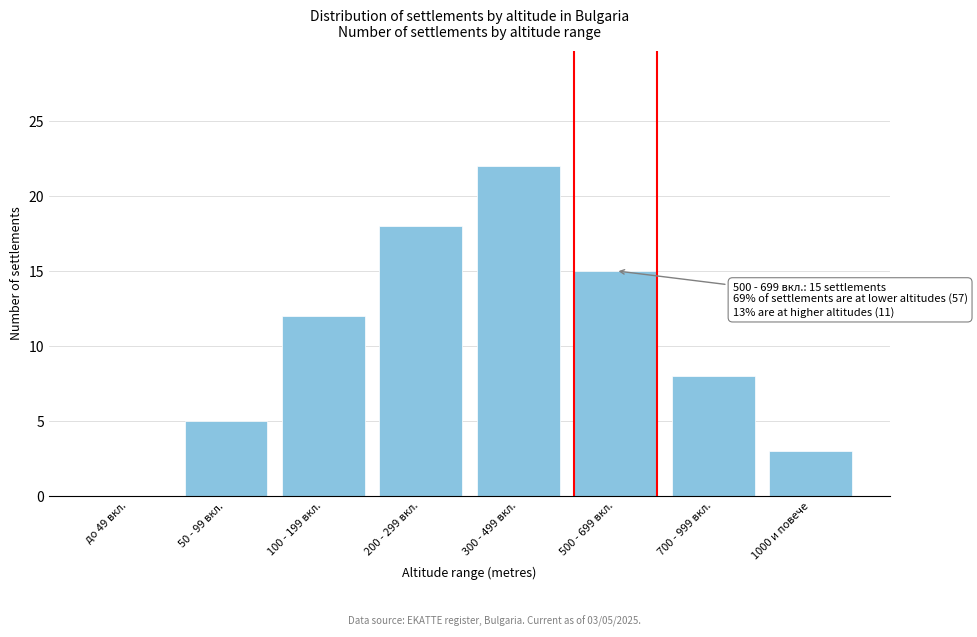

Reading left to right, list all the values displayed in this chart.

до 49 вкл.=0	50 - 99 вкл.=5	100 - 199 вкл.=12	200 - 299 вкл.=18	300 - 499 вкл.=22	500 - 699 вкл.=15	700 - 999 вкл.=8	1000 и повече=3